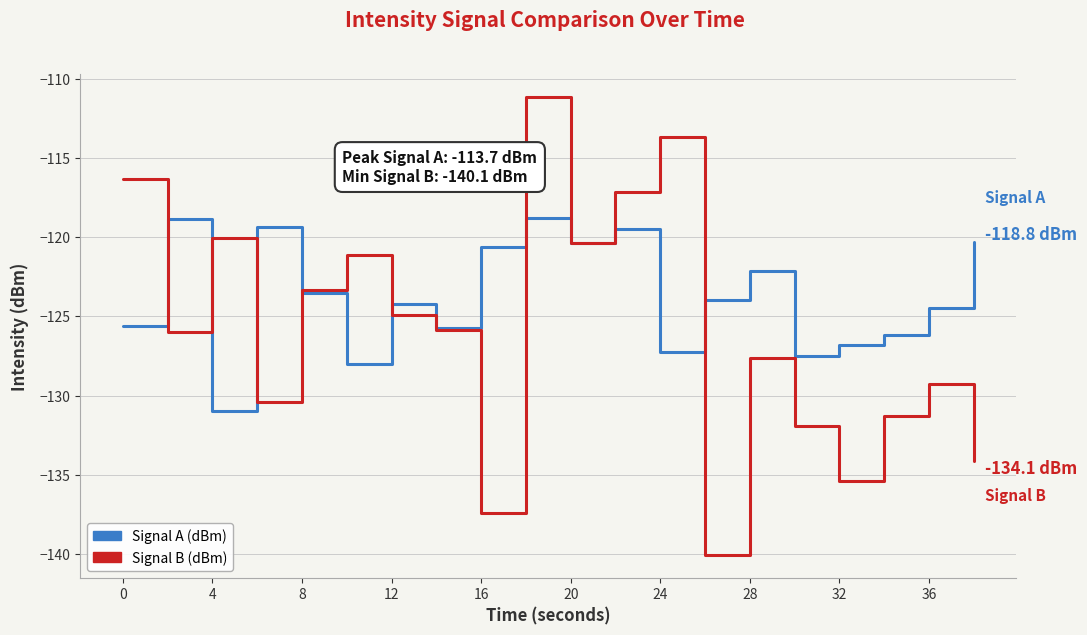

What is the greatest value displayed?

-111.1